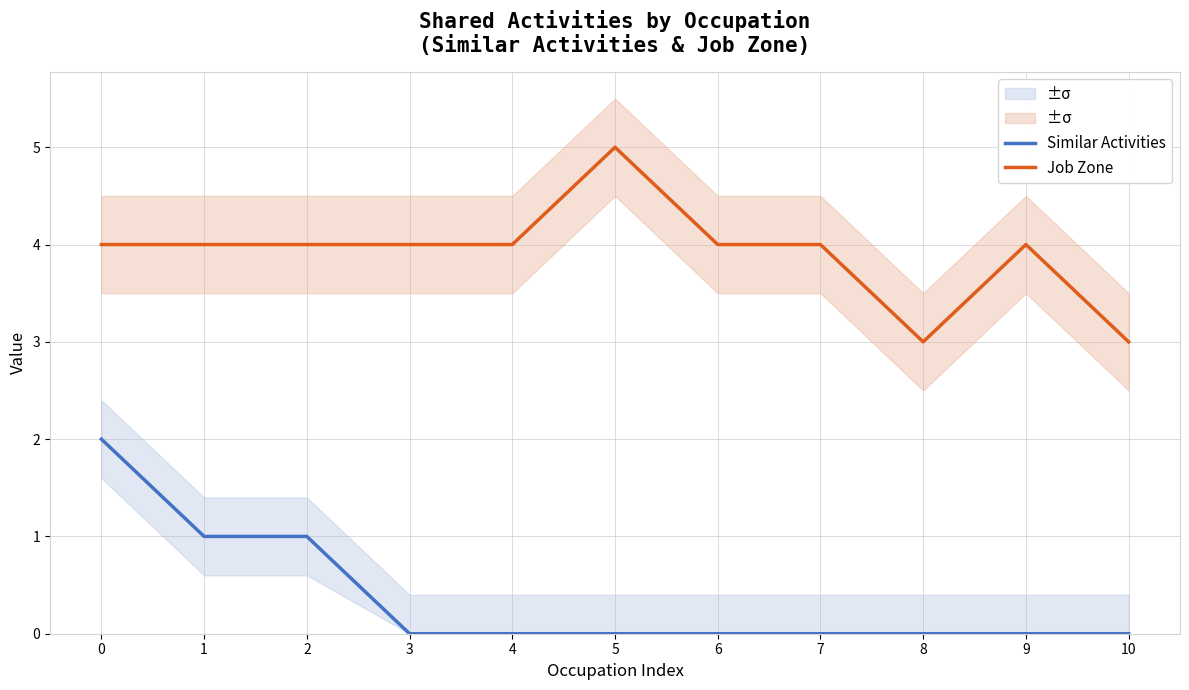

Does the chart display data point markers on the line(s)?

No